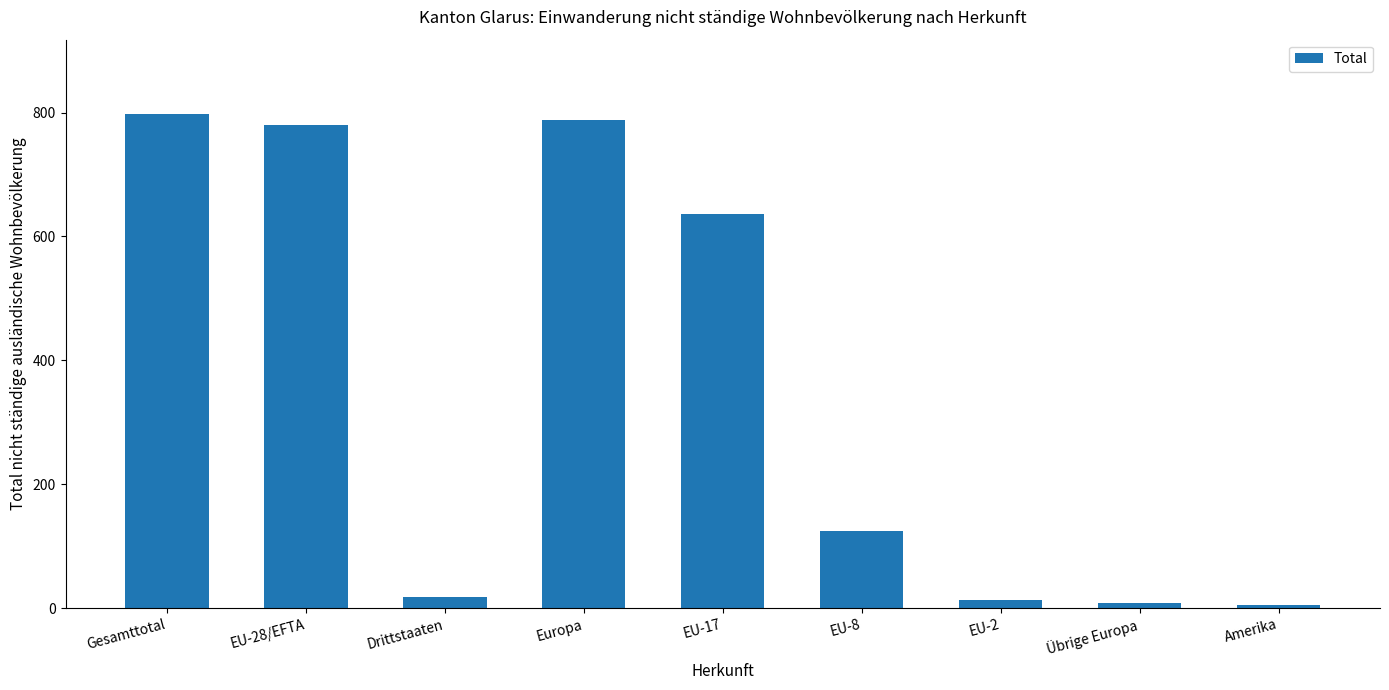

Where is the data nearest to the value 401?

EU-17